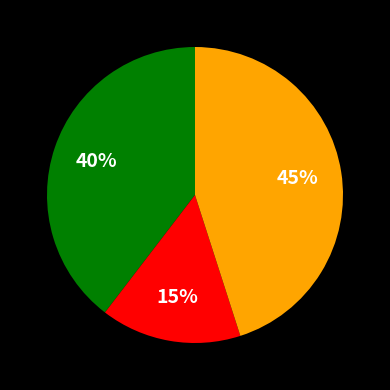

To the nearest percent, what is the average slice percentage?

33%